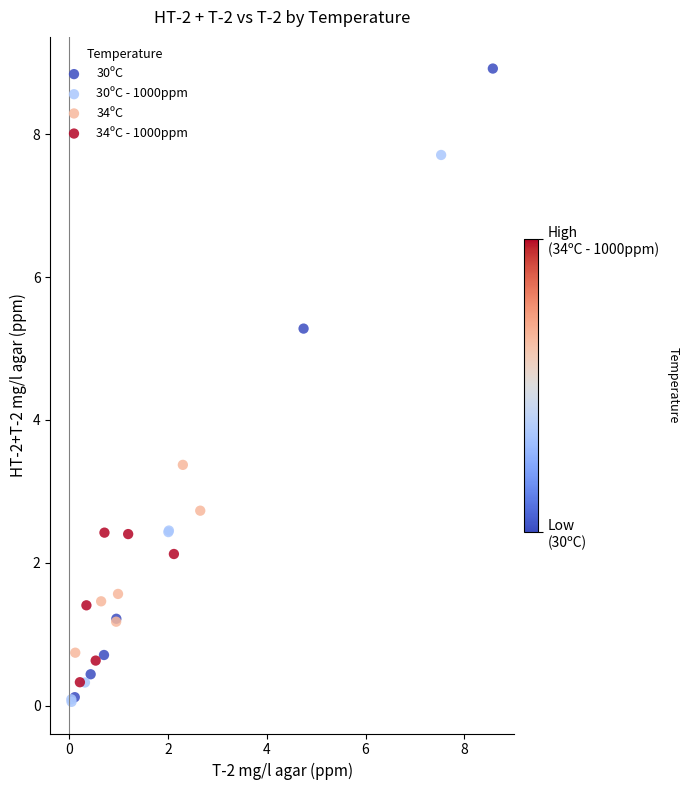

Which series contains the highest Y value?

30ºC